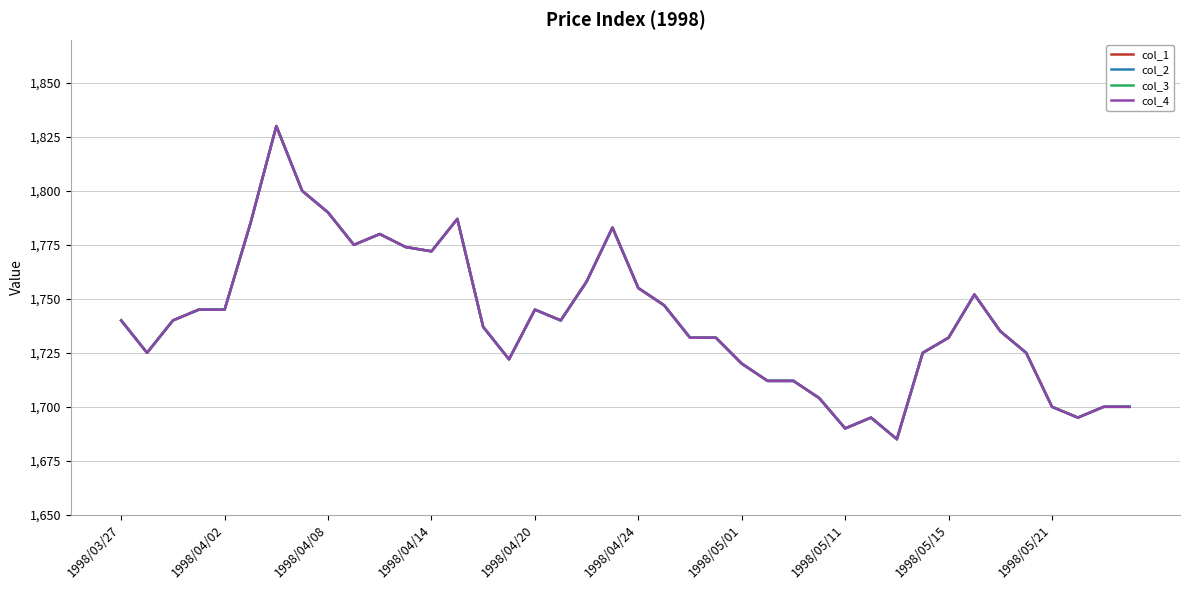

How many interior local peaks does the col_3 series have?

7